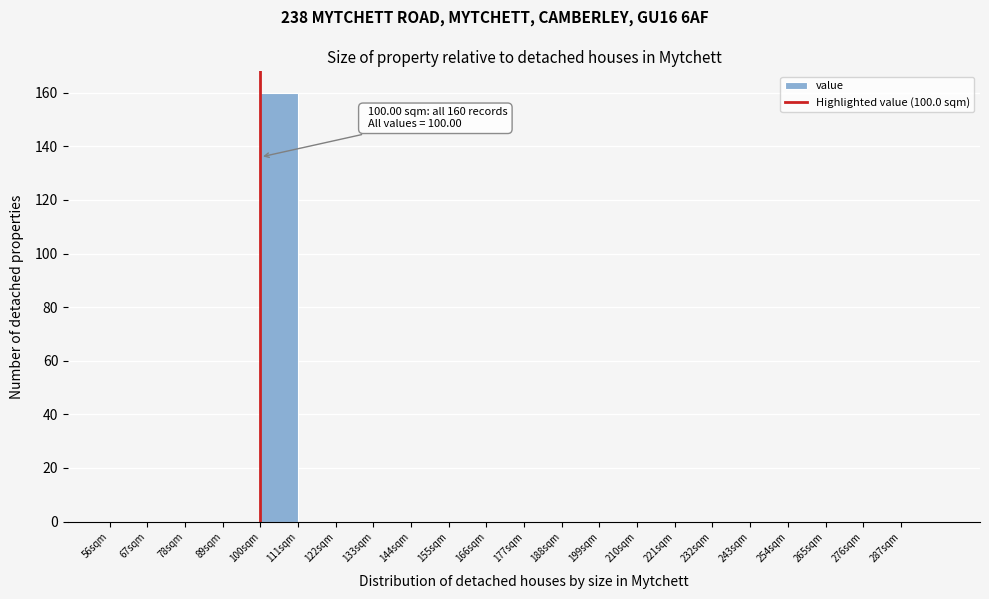

Over which range of the x-axis is the bar tallest?

100 to 111